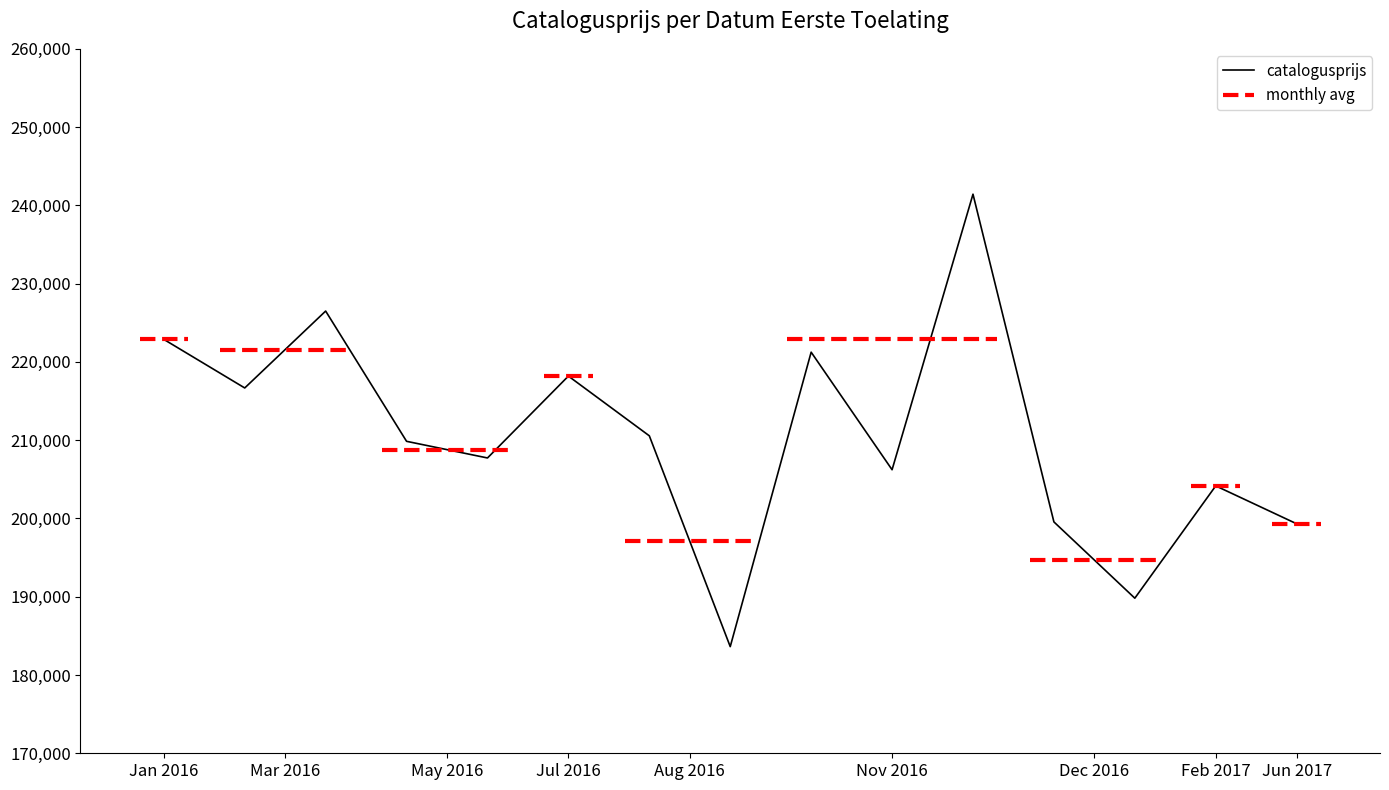

What is the lowest value of the catalogusprijs series?

183625